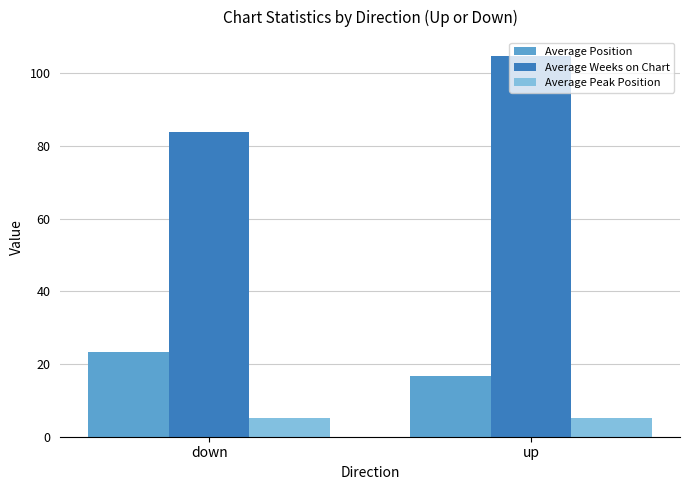

Which series has the largest range (max minus min)?

Average Weeks on Chart